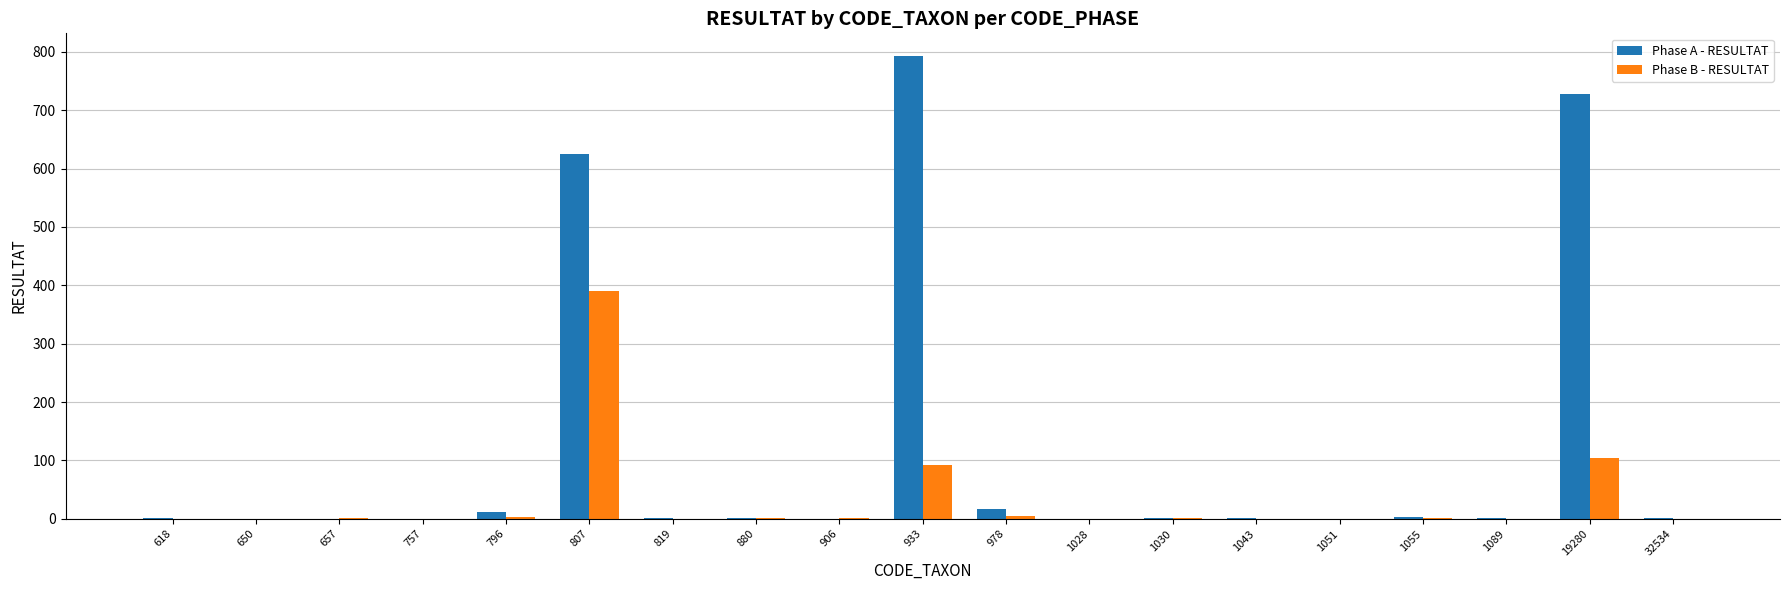

The value of Phase B - RESULTAT at 757 is 0. True or false?

True